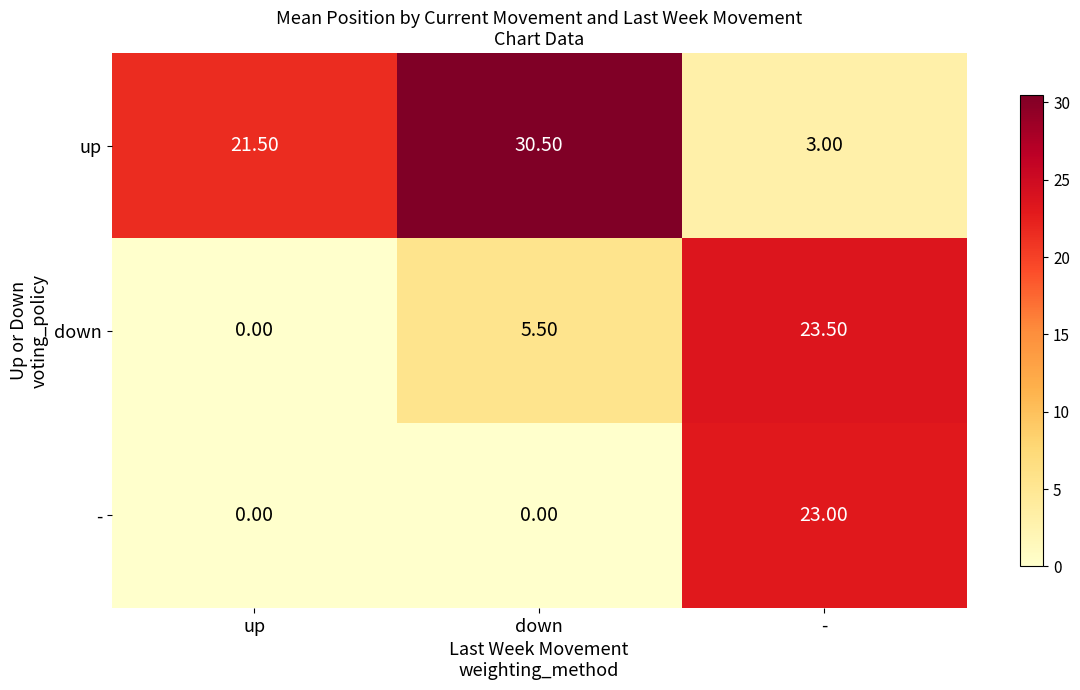

Which series has the largest range (max minus min)?

up